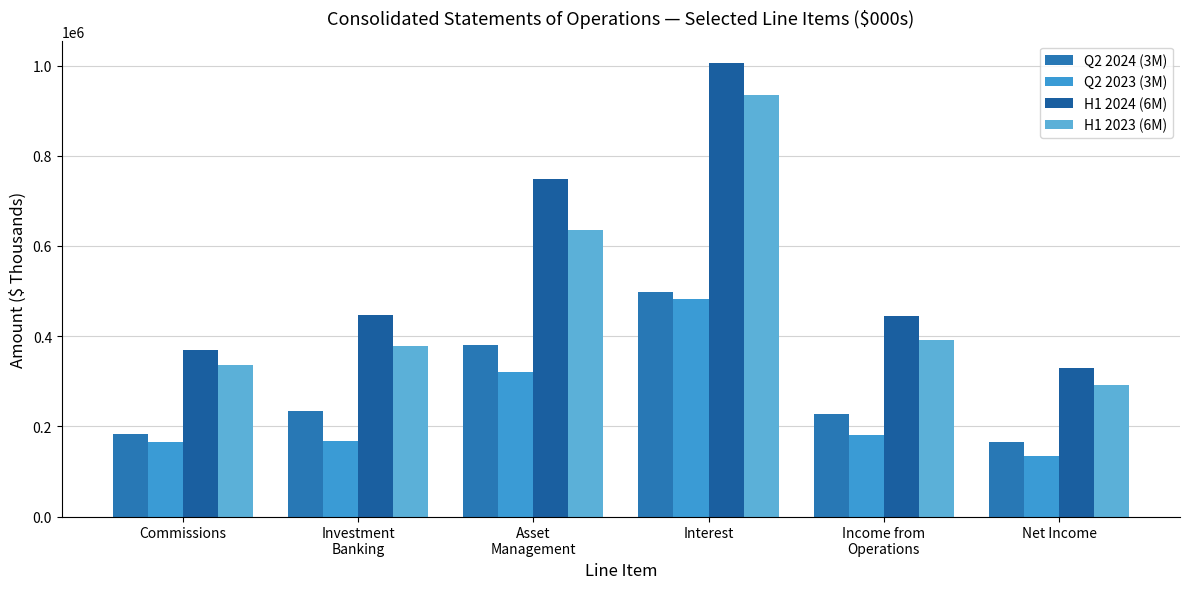

Rank the series by their maximum value, from lowest to highest.

Q2 2023 (3M), Q2 2024 (3M), H1 2023 (6M), H1 2024 (6M)